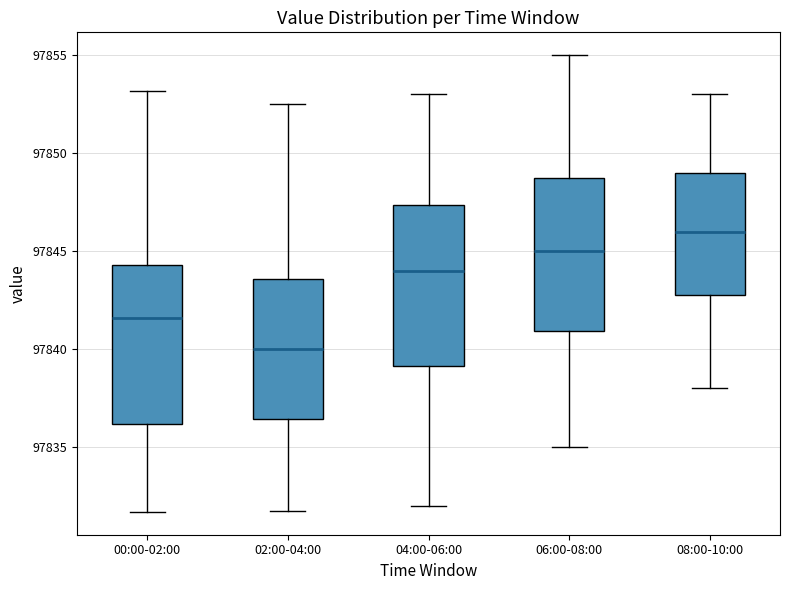

Reading left to right, transcribe this box plot: for each box, give where its median line is, the range the box spans, and where its two whiskers end, as read against the y-axis. The values are not printed on the chart, so give them approximately, as read against the axis.

00:00-02:00: median 97841.5, box 97836.0 to 97844.5, whiskers 97831.5 to 97853.0
02:00-04:00: median 97840.0, box 97836.5 to 97843.5, whiskers 97832.0 to 97852.5
04:00-06:00: median 97844.0, box 97839.0 to 97847.5, whiskers 97832.0 to 97853.0
06:00-08:00: median 97845.0, box 97841.0 to 97849.0, whiskers 97835.0 to 97855.0
08:00-10:00: median 97846.0, box 97843.0 to 97849.0, whiskers 97838.0 to 97853.0